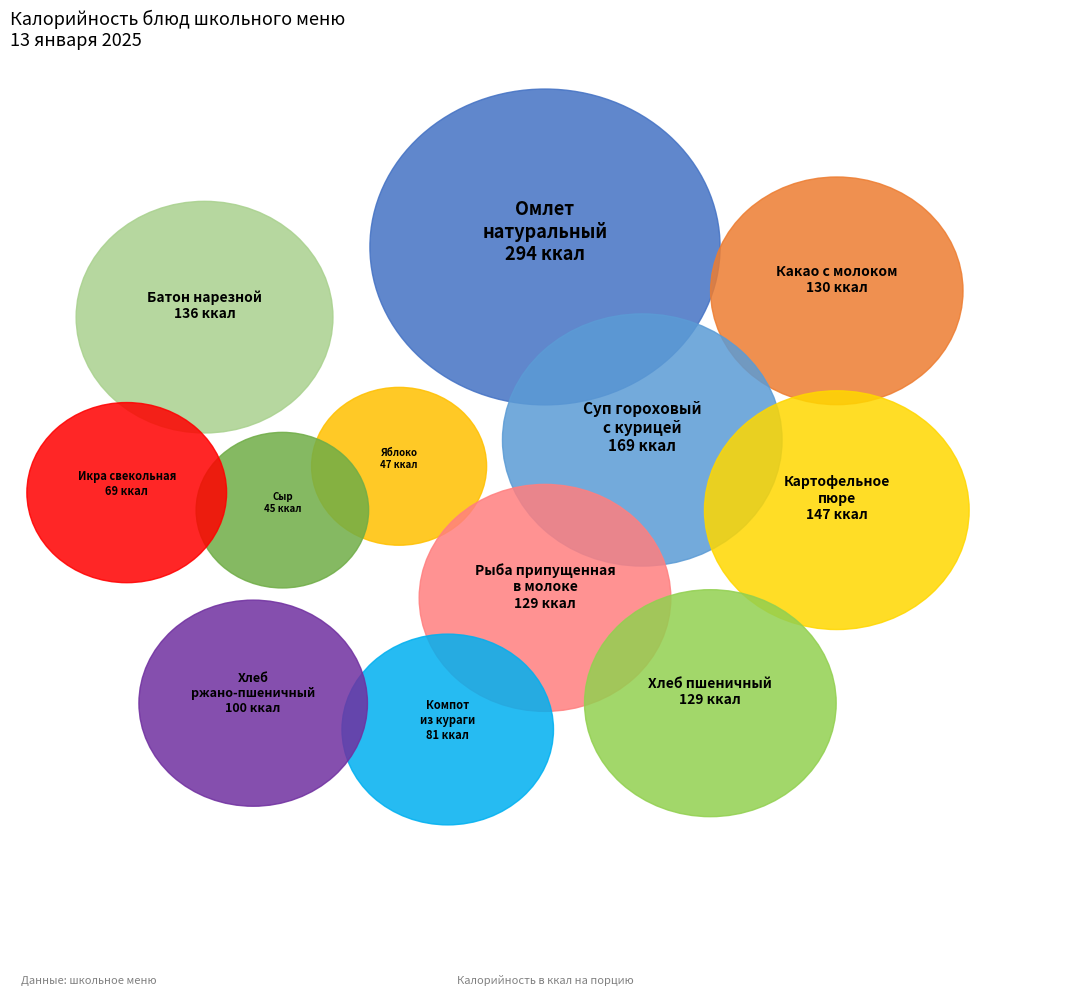

To the nearest percent, what is the average slice percentage?

8%